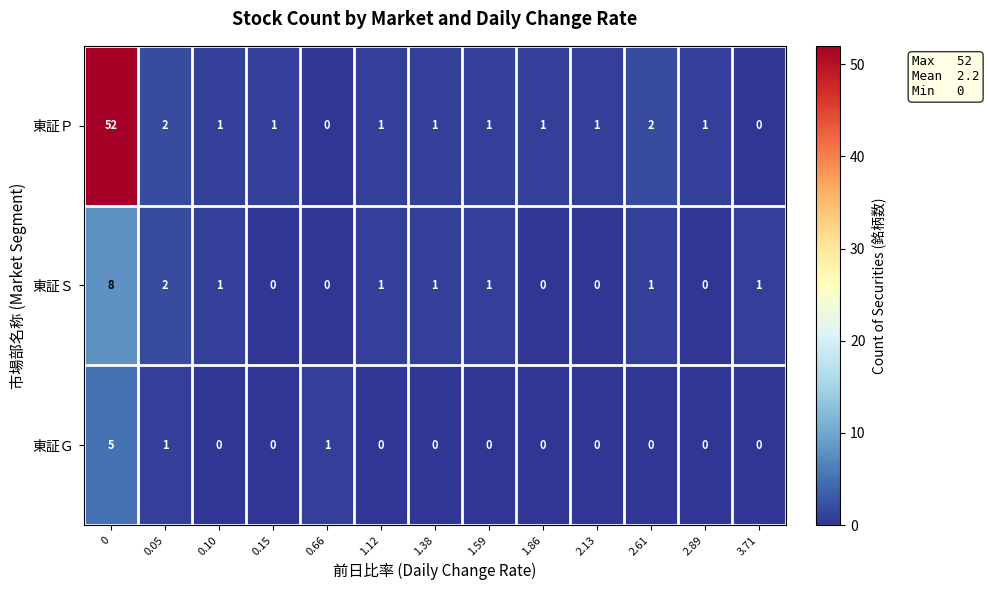

Reading right to left, extract all data points from this chart.

東証Ｐ: 3.71=0	2.89=1	2.61=2	2.13=1	1.86=1	1.59=1	1.38=1	1.12=1	0.66=0	0.15=1	0.10=1	0.05=2	0=52
東証Ｓ: 3.71=1	2.89=0	2.61=1	2.13=0	1.86=0	1.59=1	1.38=1	1.12=1	0.66=0	0.15=0	0.10=1	0.05=2	0=8
東証Ｇ: 3.71=0	2.89=0	2.61=0	2.13=0	1.86=0	1.59=0	1.38=0	1.12=0	0.66=1	0.15=0	0.10=0	0.05=1	0=5